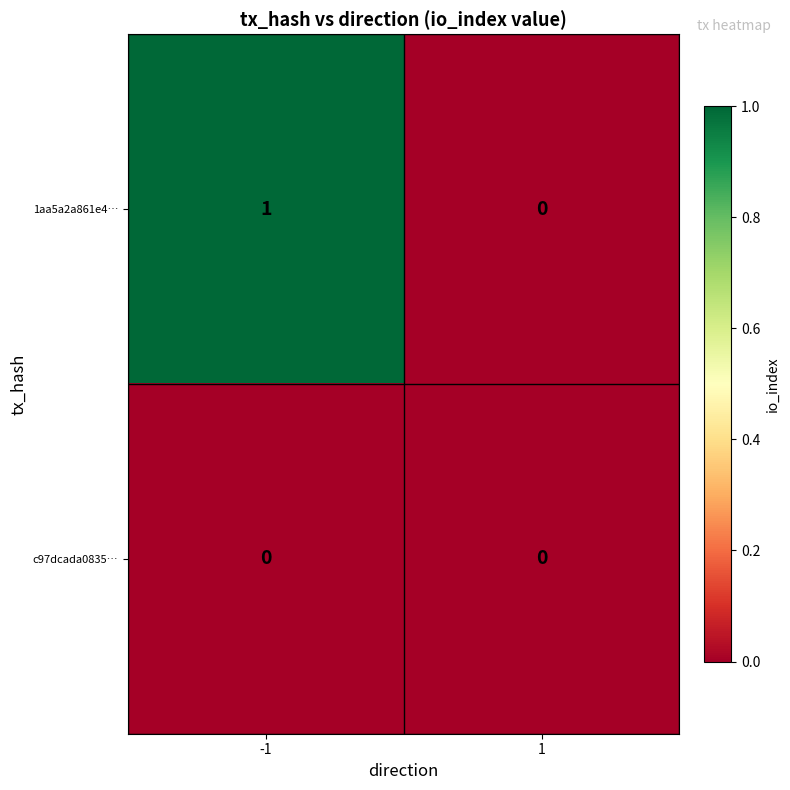

Rank the series by their maximum value, from lowest to highest.

c97dcada0835…, 1aa5a2a861e4…